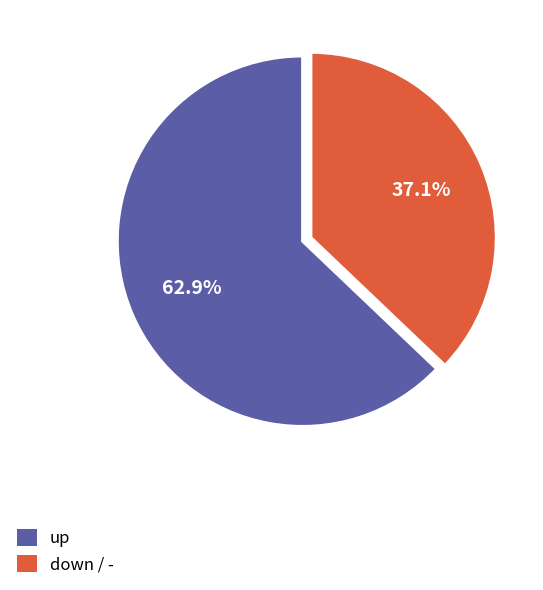

To the nearest percent, what is the average slice percentage?

50%